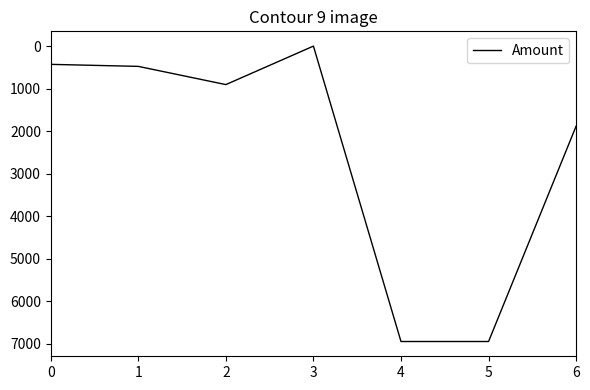

At which category does the chart reach its minimum across all series?

3